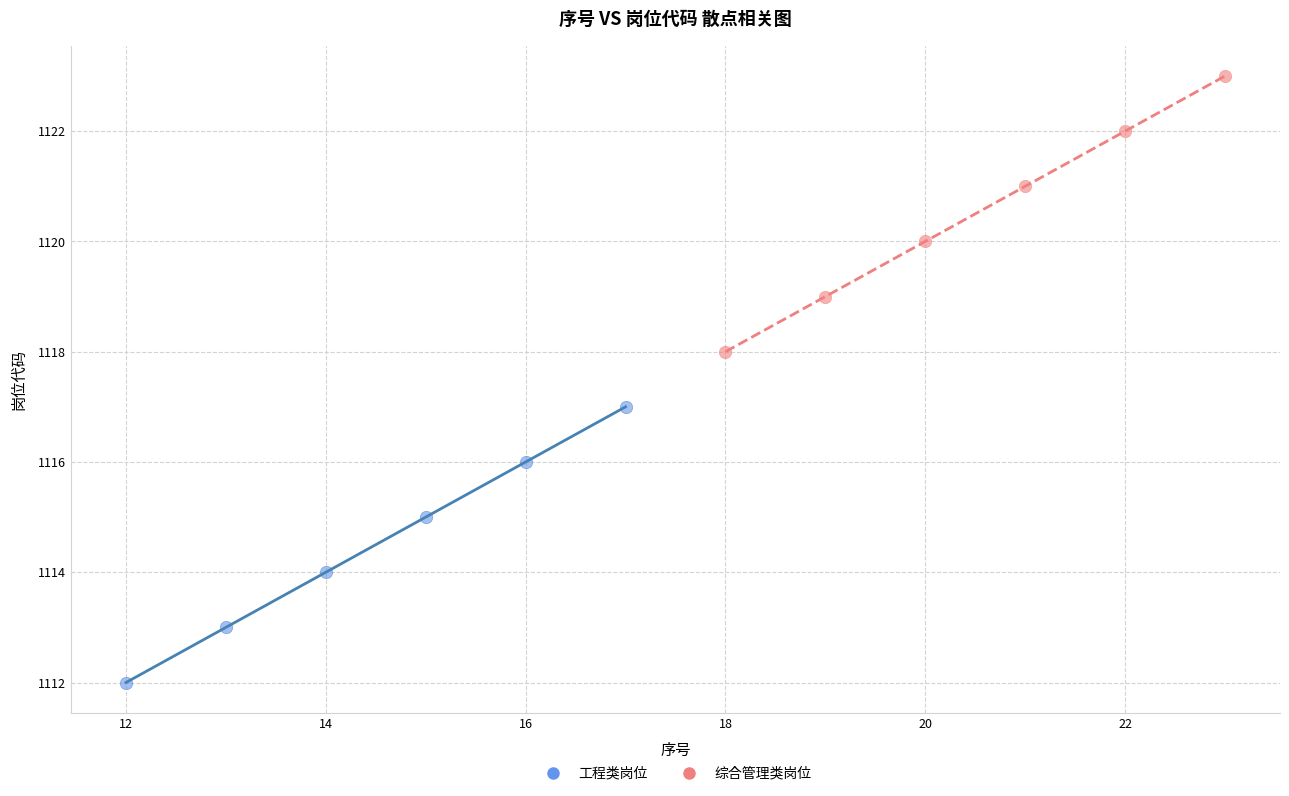

Which series reaches the minimum Y coordinate?

工程类岗位